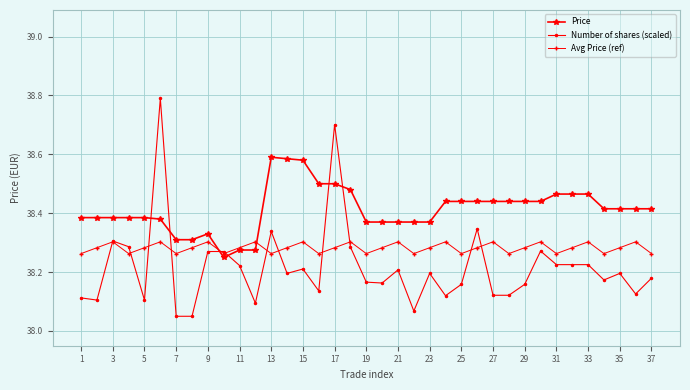

Which series has the largest range (max minus min)?

Number of shares (scaled)